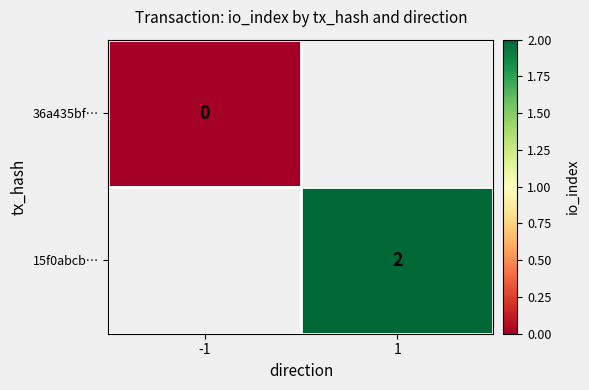

At which category does the chart reach its minimum across all series?

-1